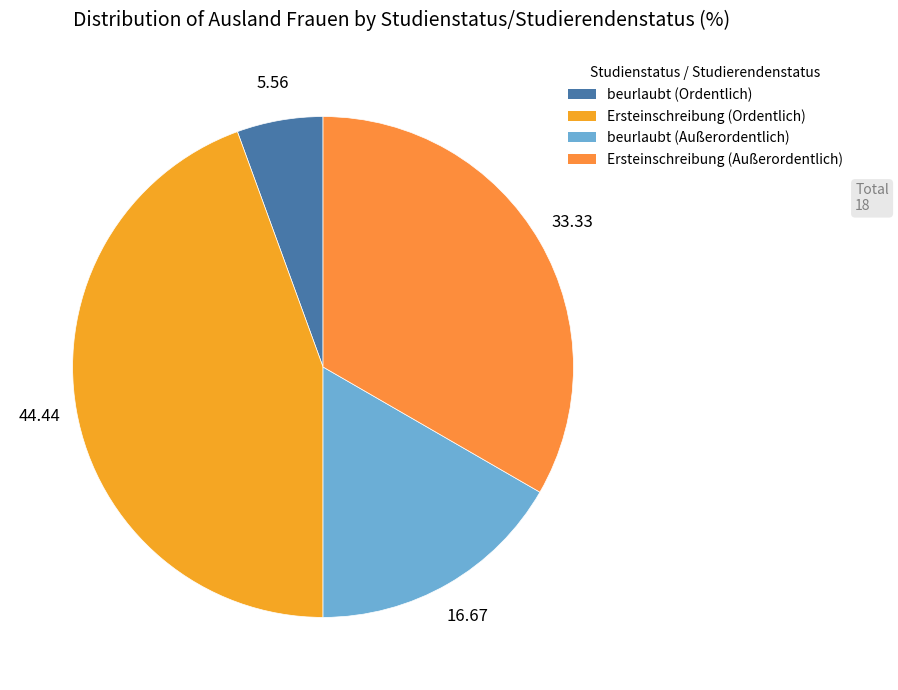

Count the number of slices in the pie.

4